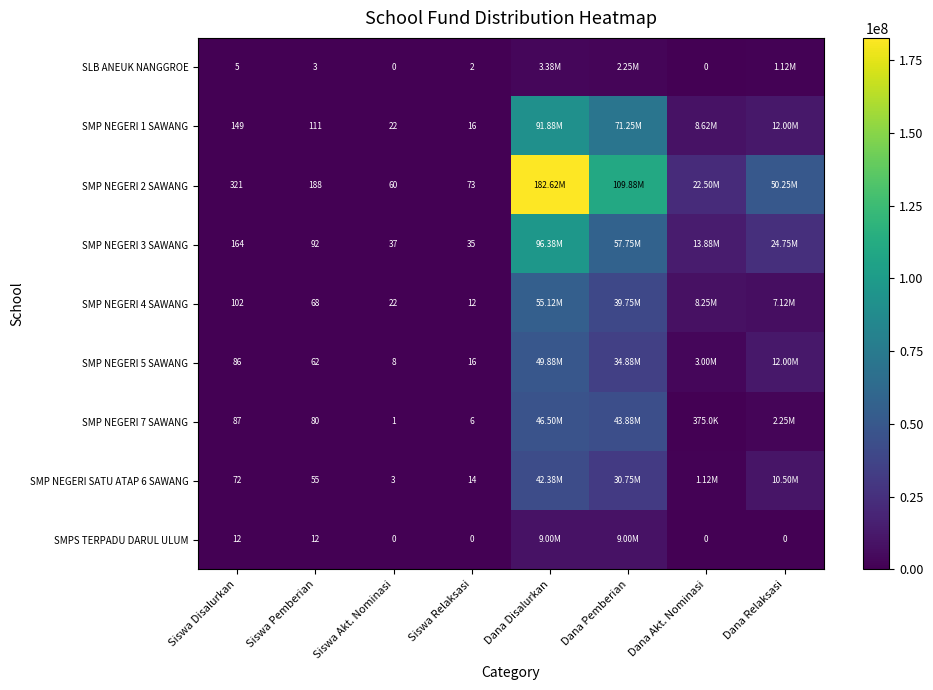

What is the difference between the highest and lowest values at Siswa Pemberian?

185